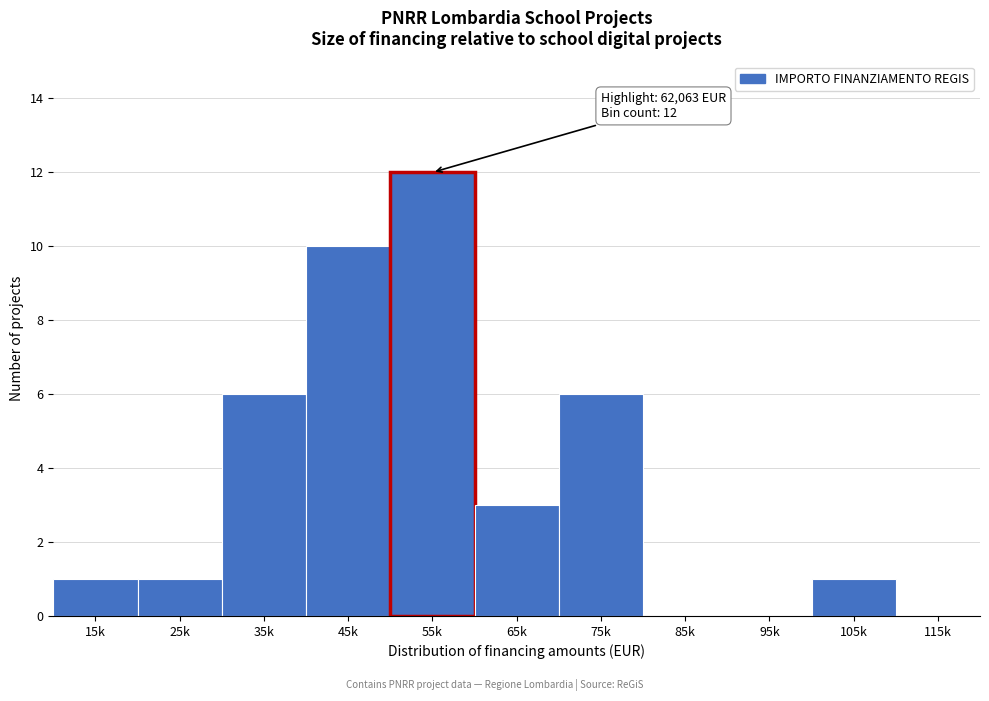

Reading left to right, what are all the values shown in this chart?

15k=1	25k=1	35k=6	45k=10	55k=12	65k=3	75k=6	85k=0	95k=0	105k=1	115k=0